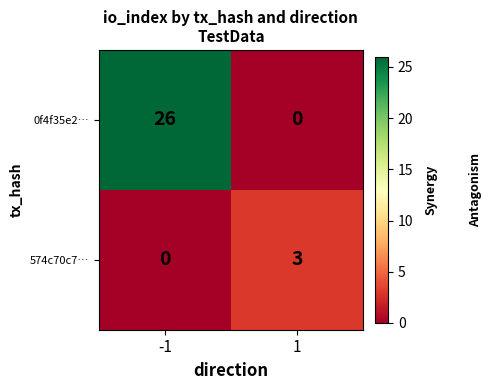

Which series has the largest total across all categories?

0f4f35e2…